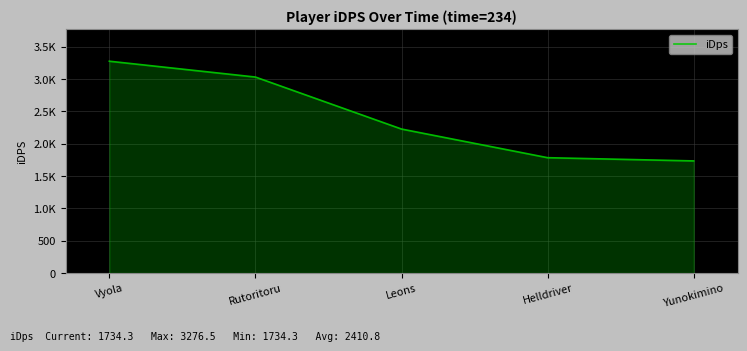

Is this an area chart (filled region under the line)?

Yes